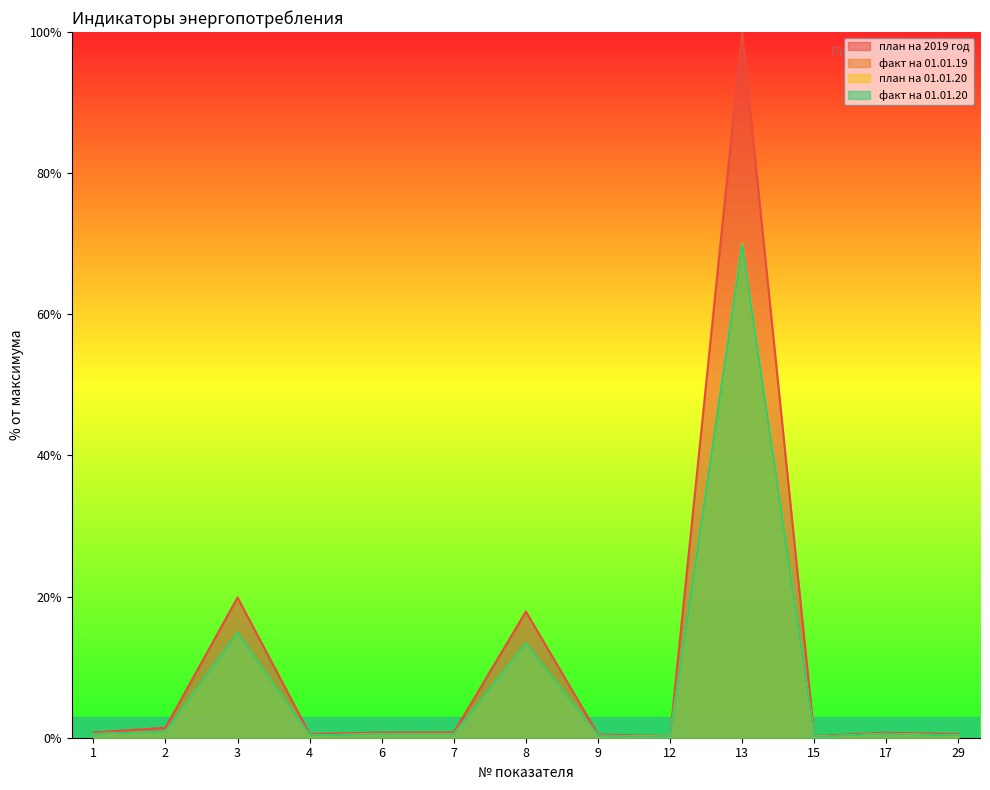

Reading right to left, extract all data points from this chart.

план на 2019 год: 29=0.5	17=0.7	15=0.2	13=100.0	12=0.2	9=0.5	8=17.9	7=0.7	6=0.7	4=0.5	3=19.9	2=1.4	1=0.7
факт на 01.01.19: 29=0.3	17=0.5	15=0.1	13=69.9	12=0.1	9=0.3	8=13.4	7=0.4	6=0.5	4=0.3	3=14.9	2=0.9	1=0.5
план на 01.01.20: 29=0.3	17=0.5	15=0.1	13=70.0	12=0.1	9=0.3	8=13.4	7=0.4	6=0.5	4=0.3	3=14.9	2=0.9	1=0.5
факт на 01.01.20: 29=0.3	17=0.5	15=0.1	13=69.9	12=0.1	9=0.3	8=13.4	7=0.4	6=0.5	4=0.3	3=14.9	2=0.9	1=0.5